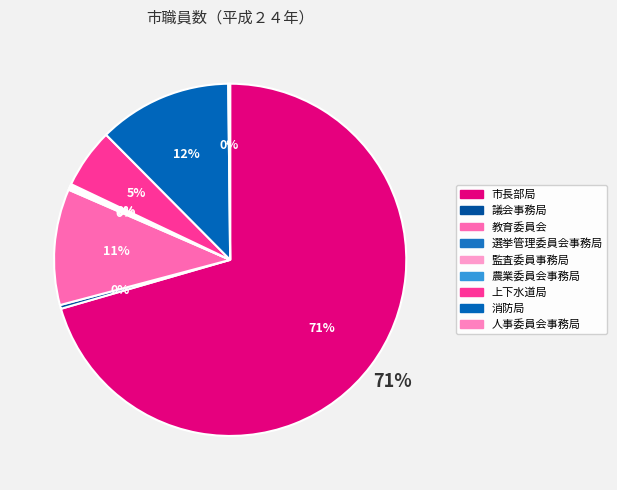

To the nearest percent, what is the combined percentage of 人事委員会事務局 and 市長部局?

71%